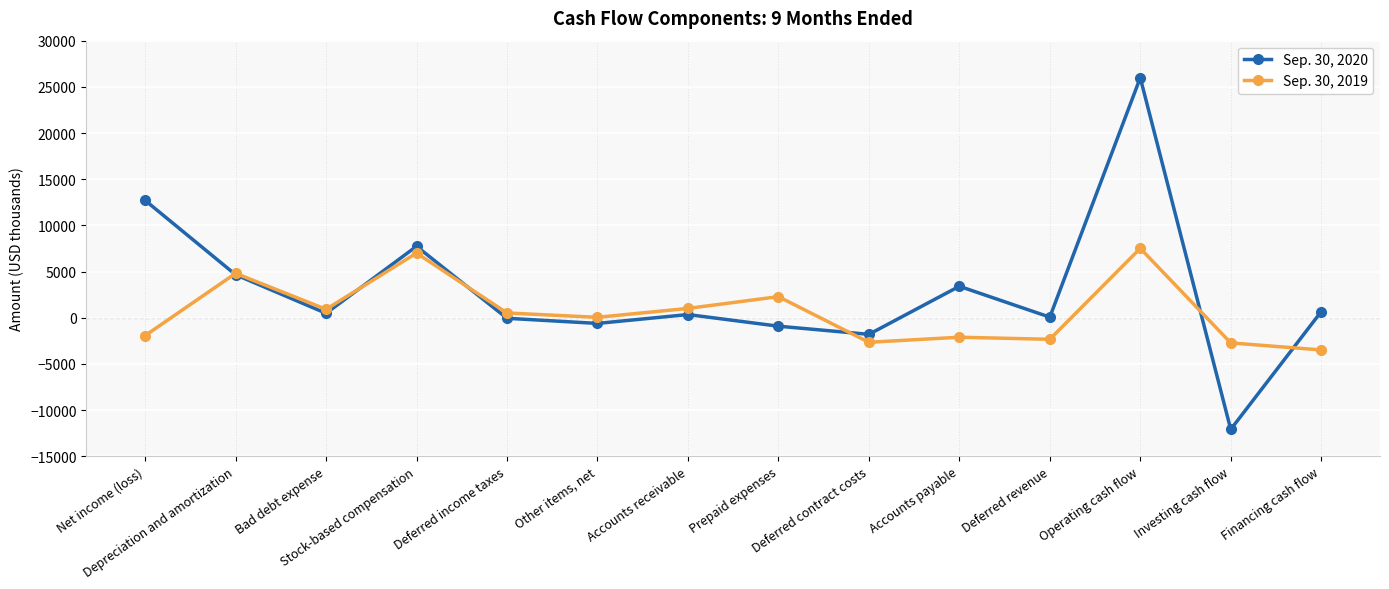

What is the spread (max minus min) of values at Accounts receivable?

664